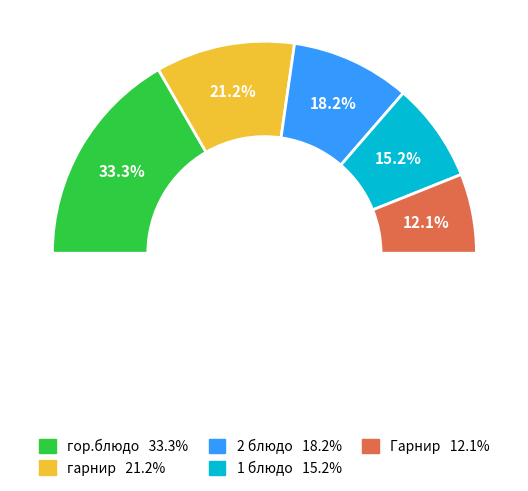

Which slice is the largest?

гор.блюдо